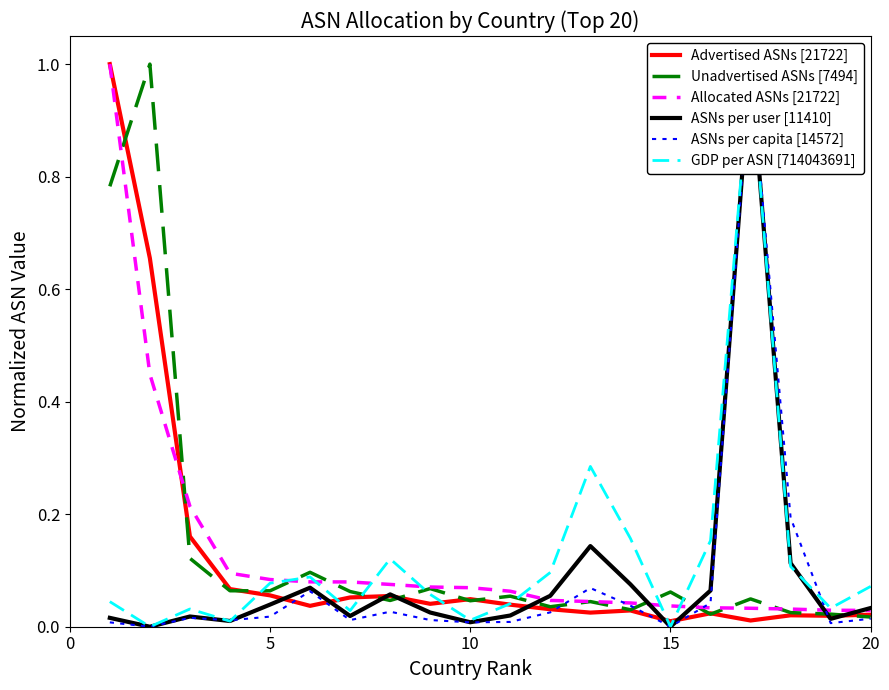

How many data points does each series have?

20